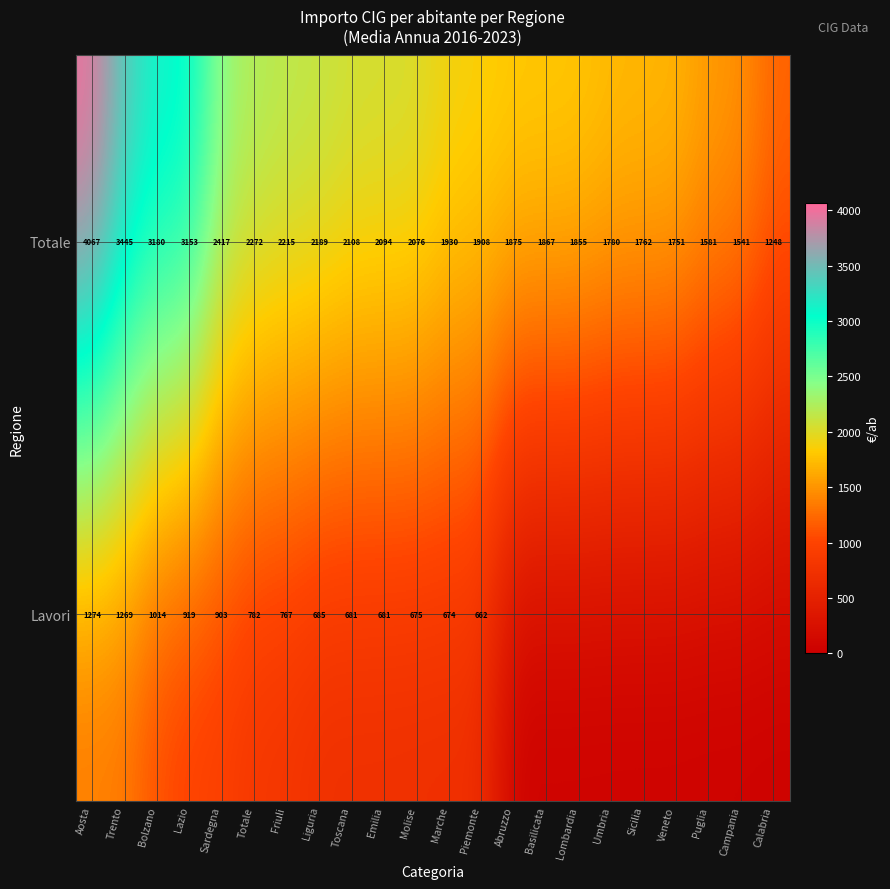

At which category is the sum across all series the highest?

Aosta